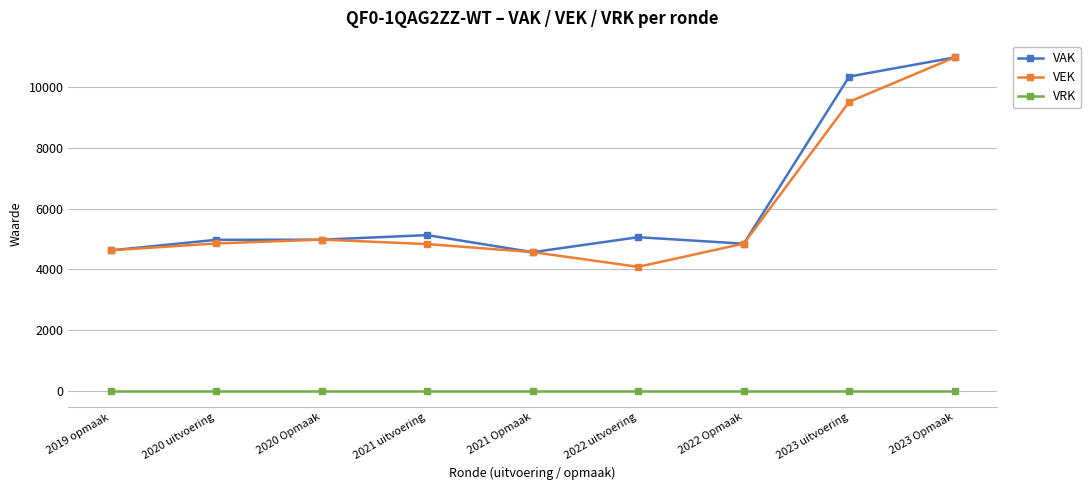

Which category has the highest value across all series?

2023 Opmaak